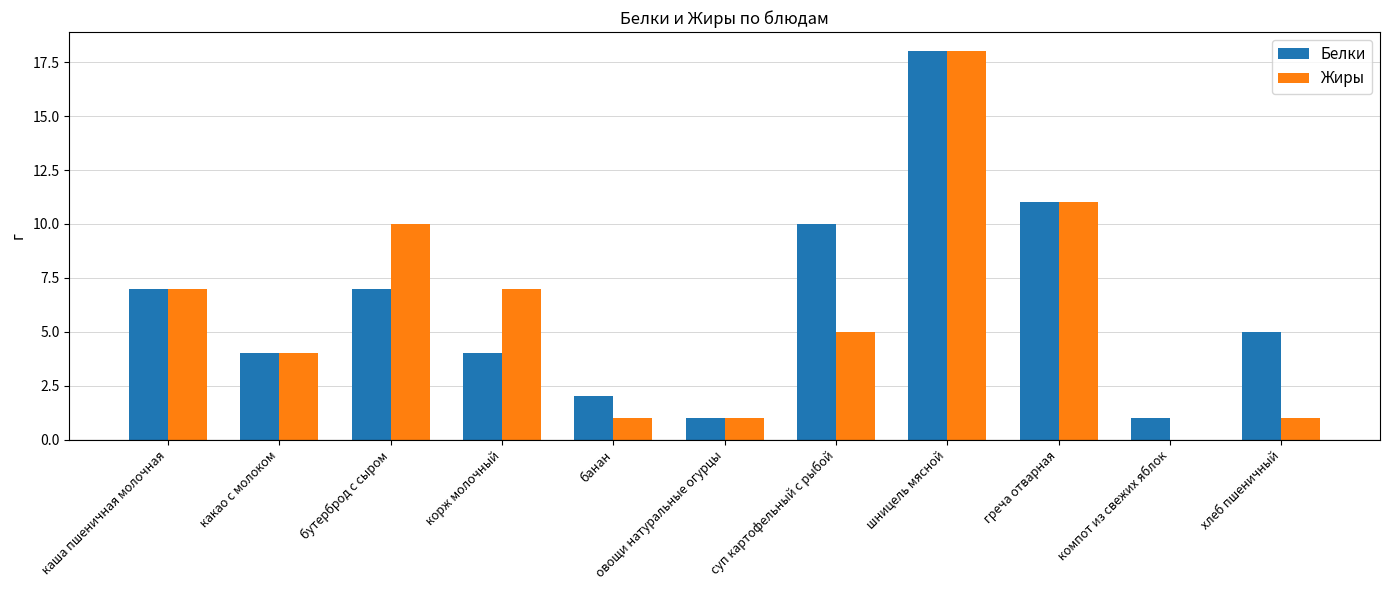

Which category has the highest value in the Жиры series?

шницель мясной